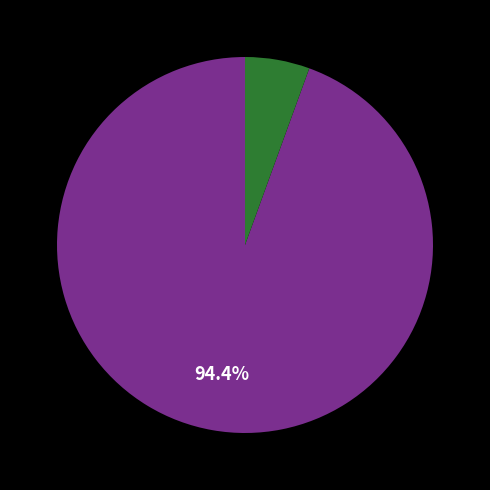

How many segments does this pie chart have?

2